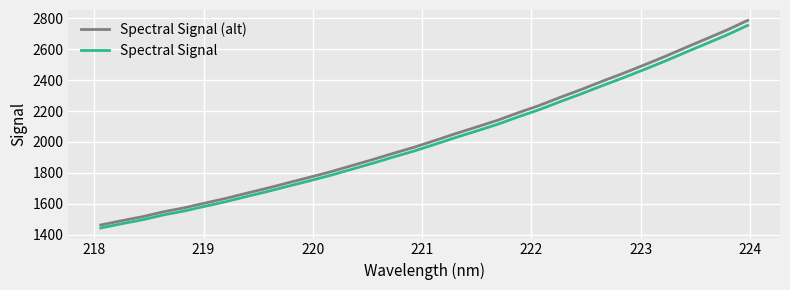

List the series in order of their peak value, lowest first.

Spectral Signal, Spectral Signal (alt)